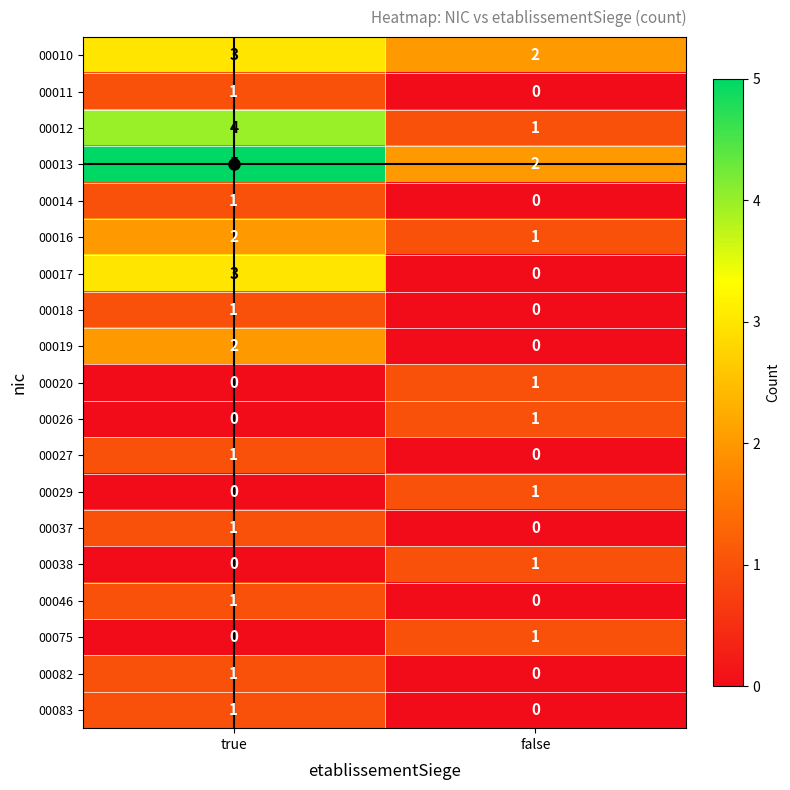

What is the sum of all 00017 values?

3